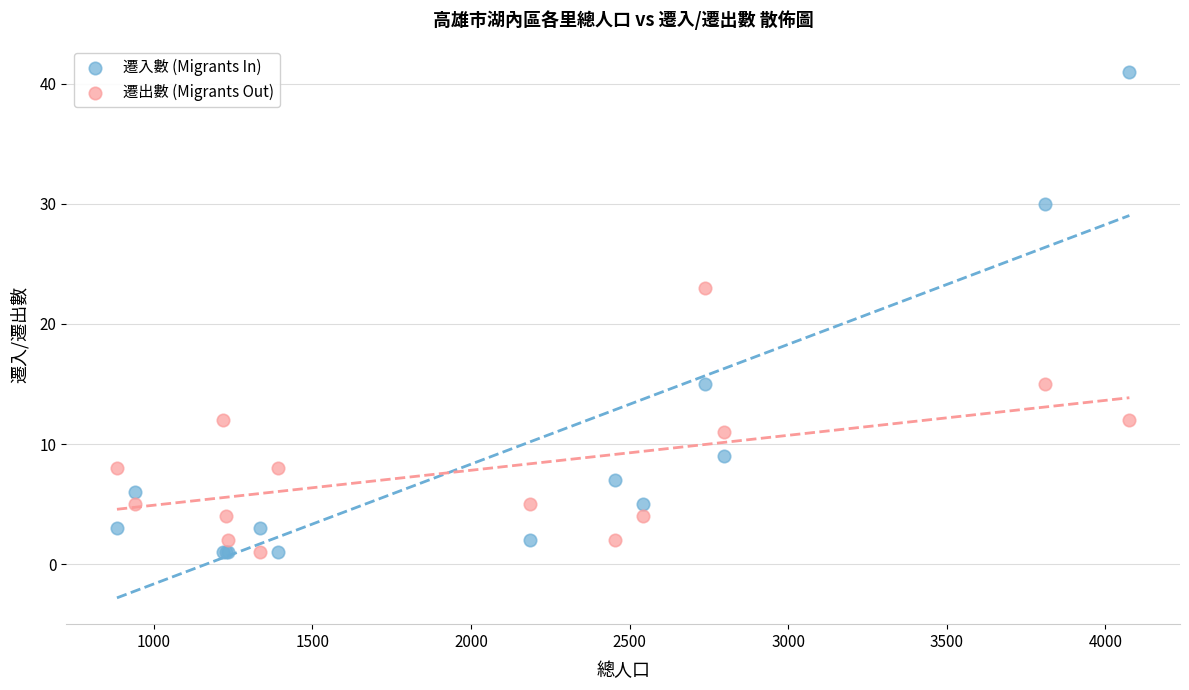

Which series contains the highest Y value?

遷入數 (Migrants In)